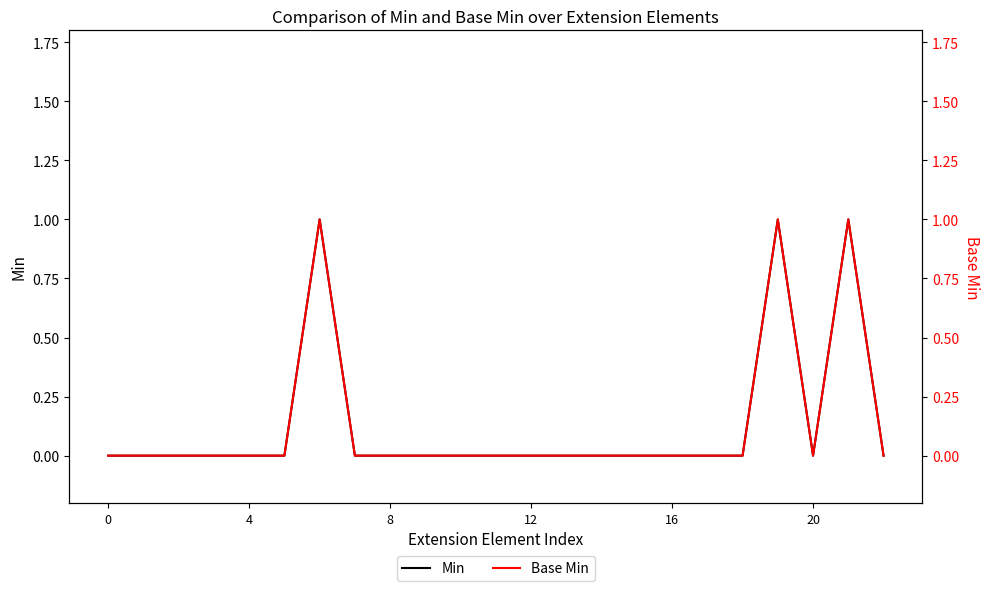

True or false: Min and Base Min intersect in this chart.

False